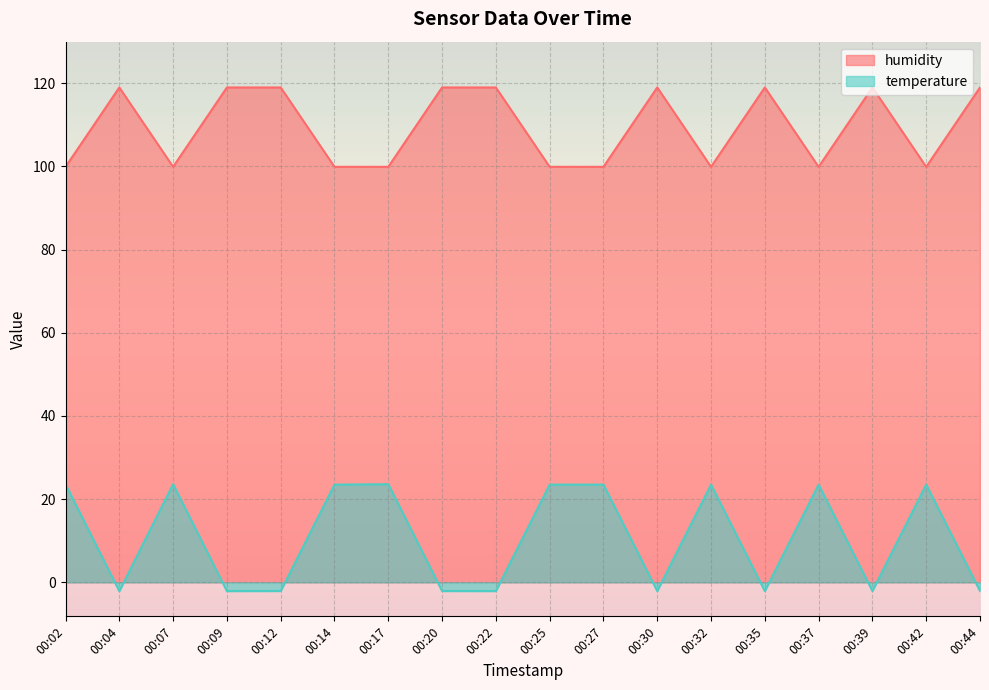

What is the value of the humidity point at the 16th from the left?

119.0